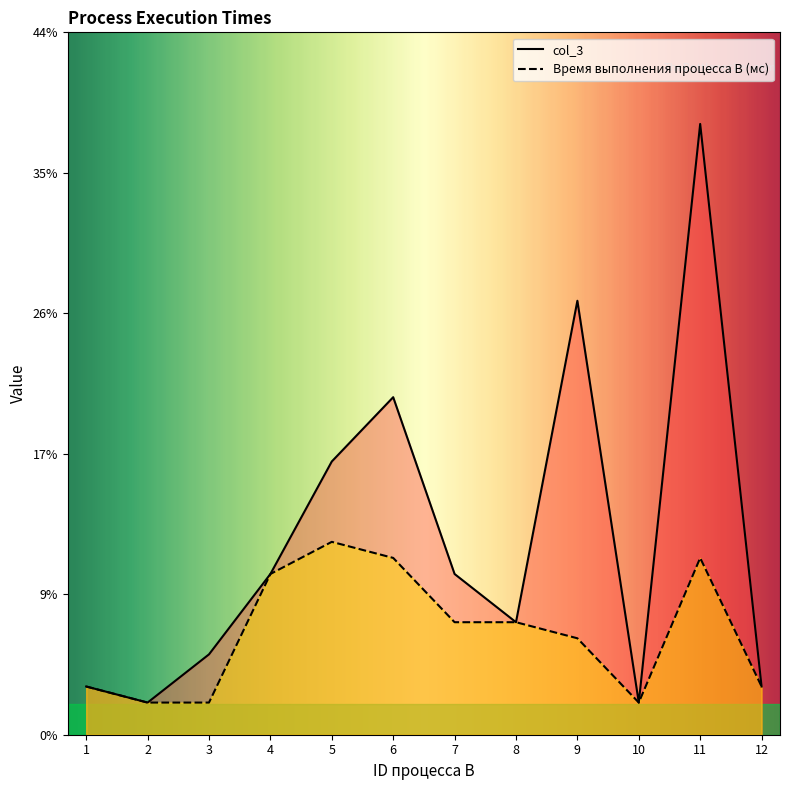

At which label does col_3 reach its minimum?

2